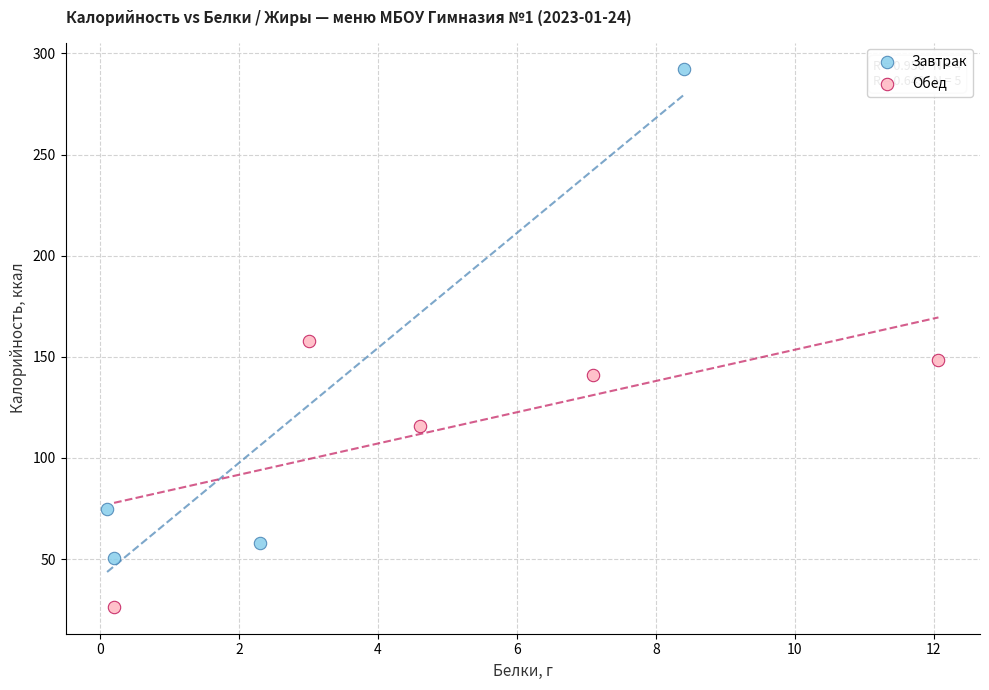

Which series has the widest spread of Y values?

Завтрак